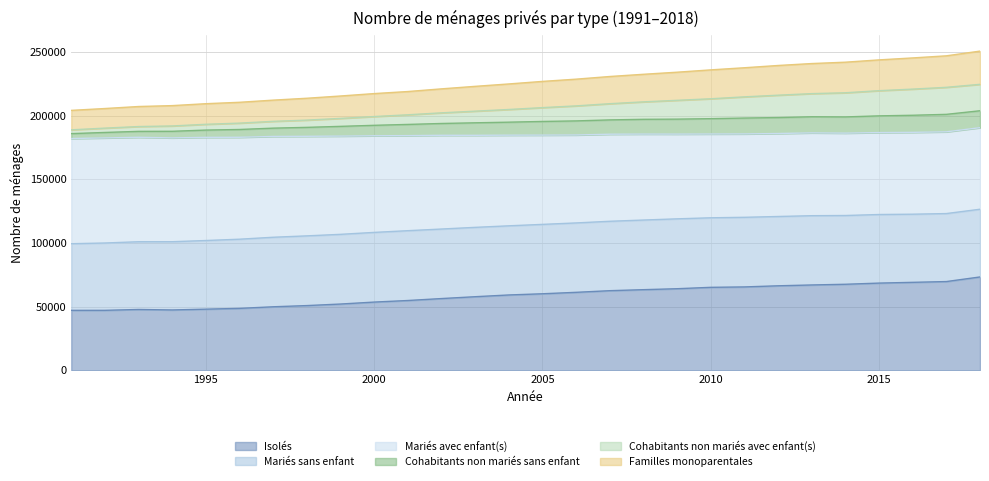

What is the value of the Cohabitants non mariés avec enfant(s) point at the 26th from the left?

220855